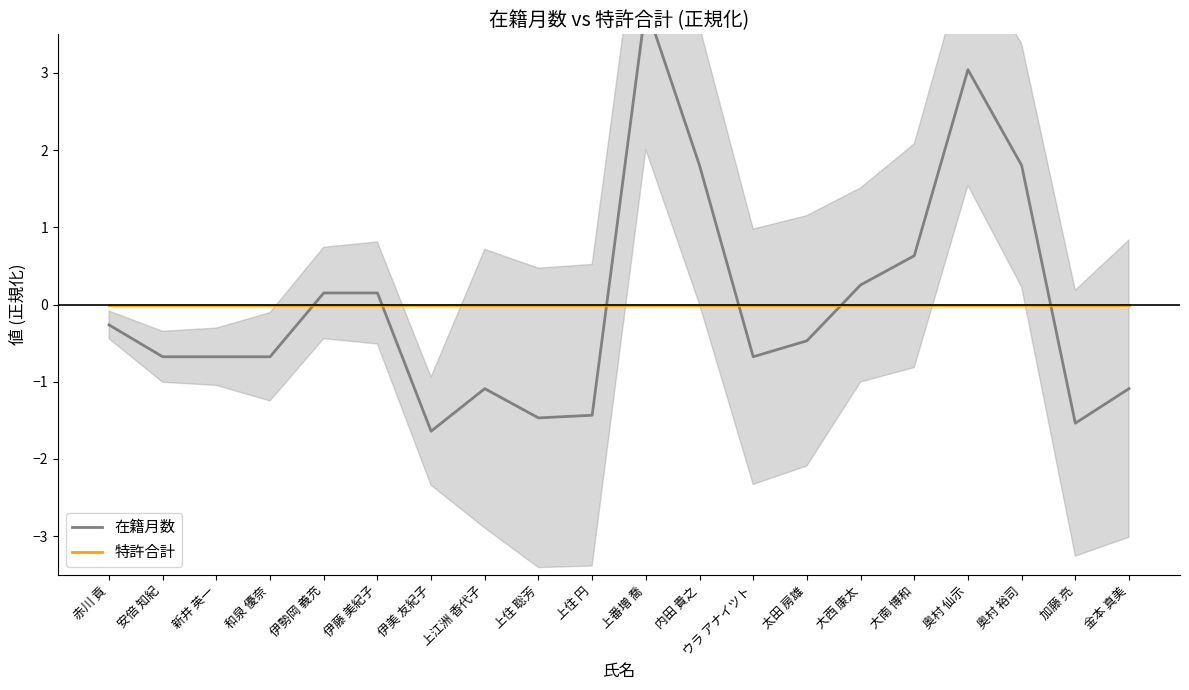

Which category has the highest value in the 在籍月数 series?

上番増 喬